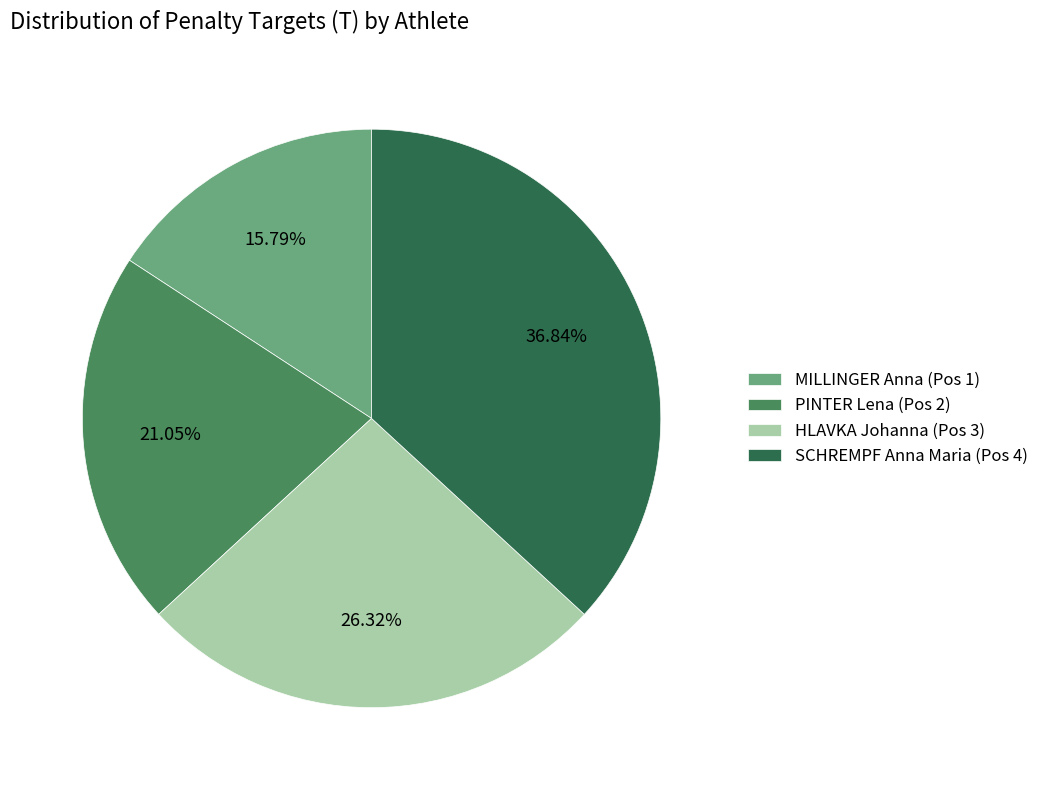

To the nearest percent, what portion does PINTER Lena (Pos 2) represent?

21%